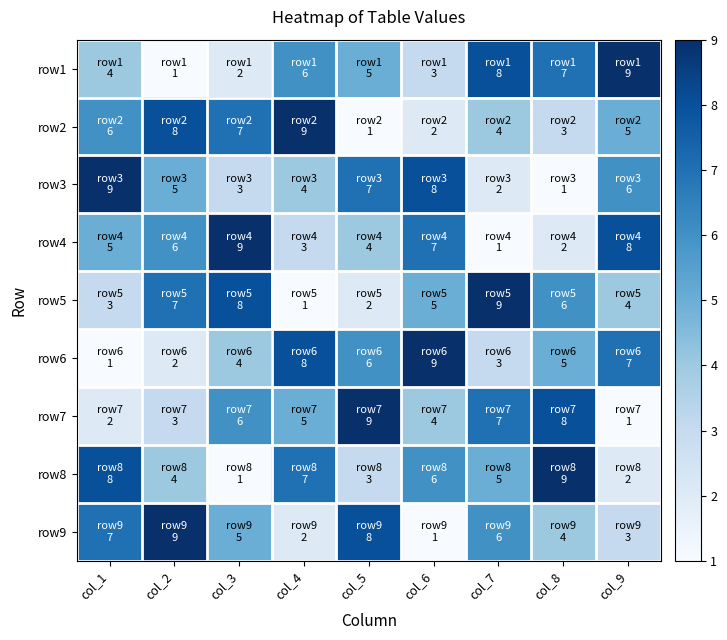

How many distinct data groups are displayed?

9